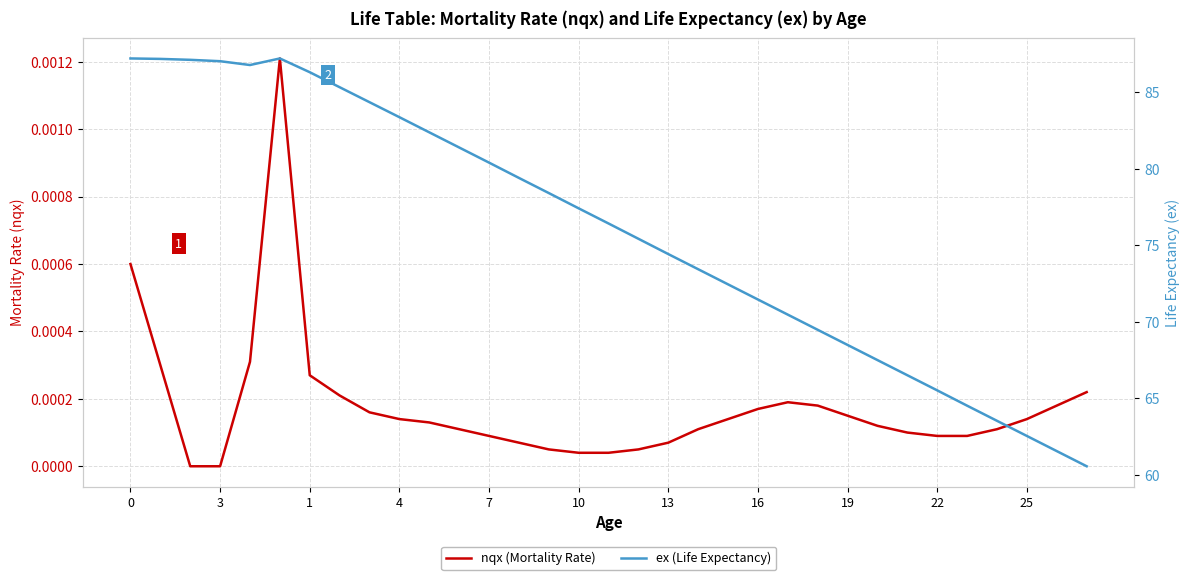

What is the maximum value for ex (Life Expectancy)?

87.2